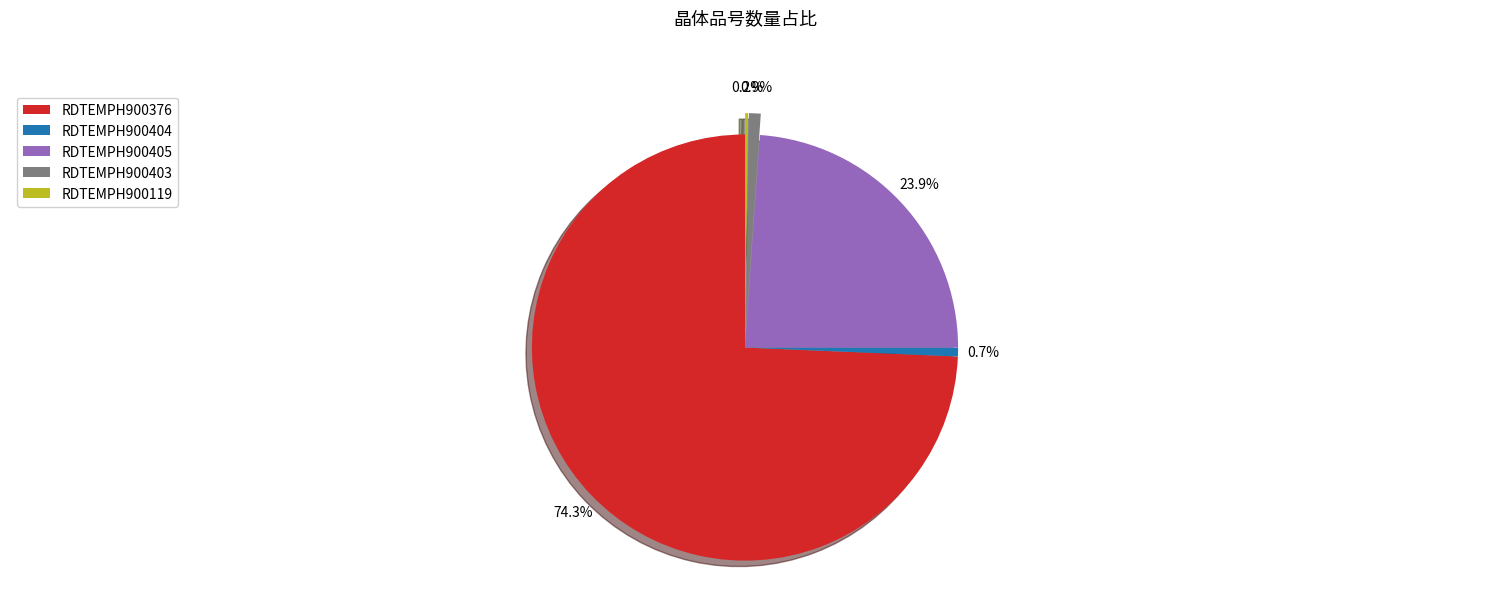

To the nearest percent, what portion does RDTEMPH900376 represent?

74%